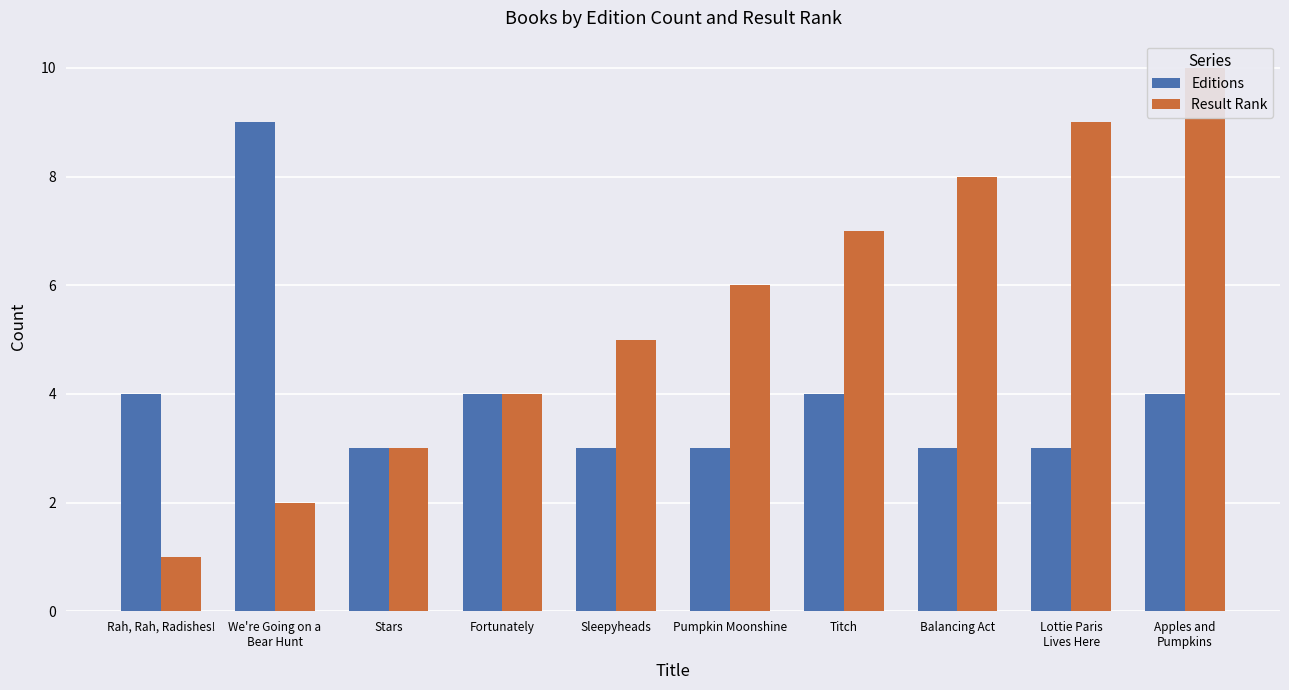

List the series in order of their peak value, lowest first.

Editions, Result Rank